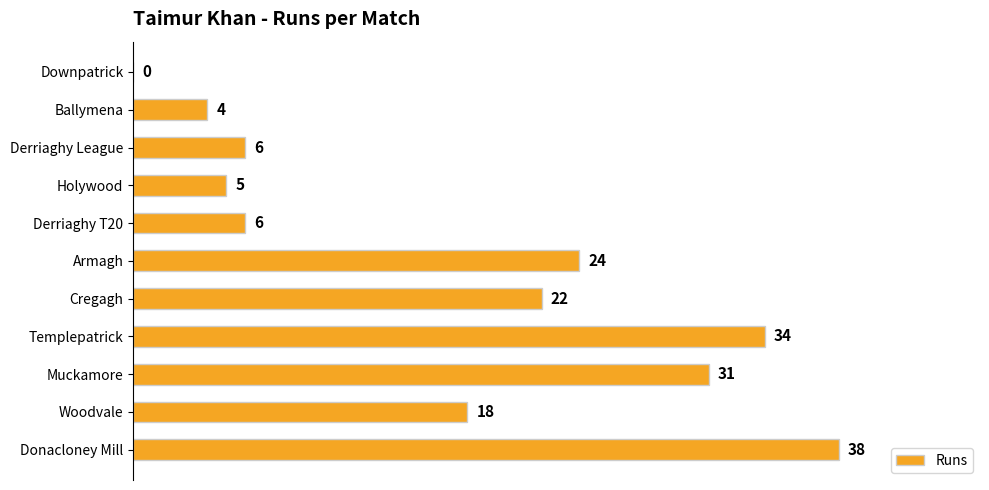

What value does the data have at Derriaghy T20, to the nearest 5?

5